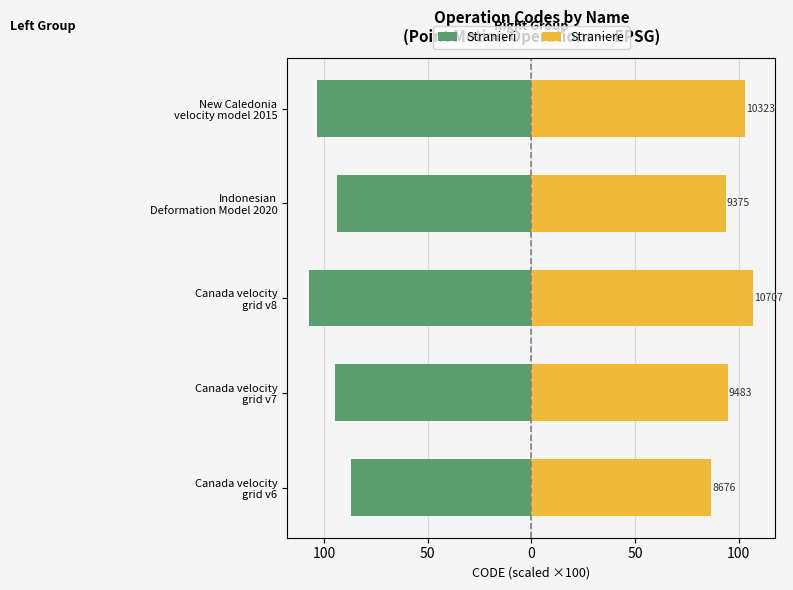

Rank the series by their maximum value, from lowest to highest.

Stranieri, Straniere